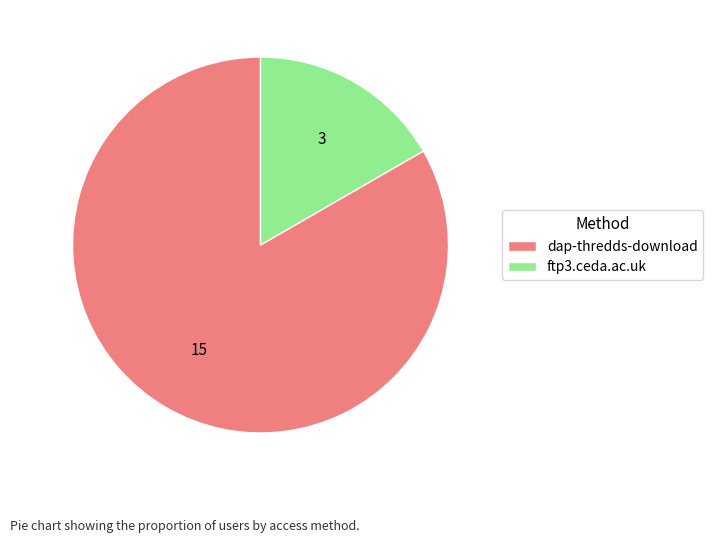

Is it true that dap-thredds-download is 90% of the pie?

False